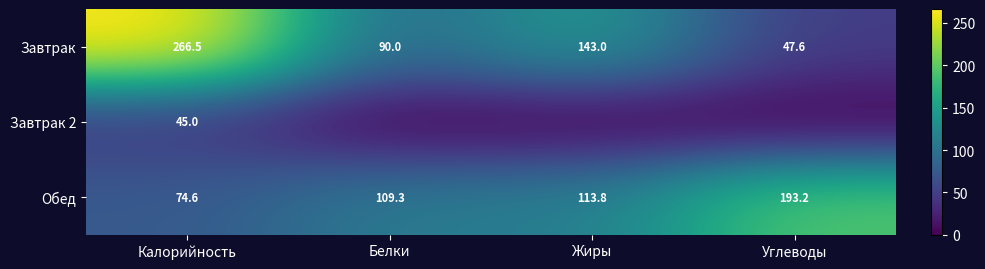

What is the sum of all Завтрак values?

547.1